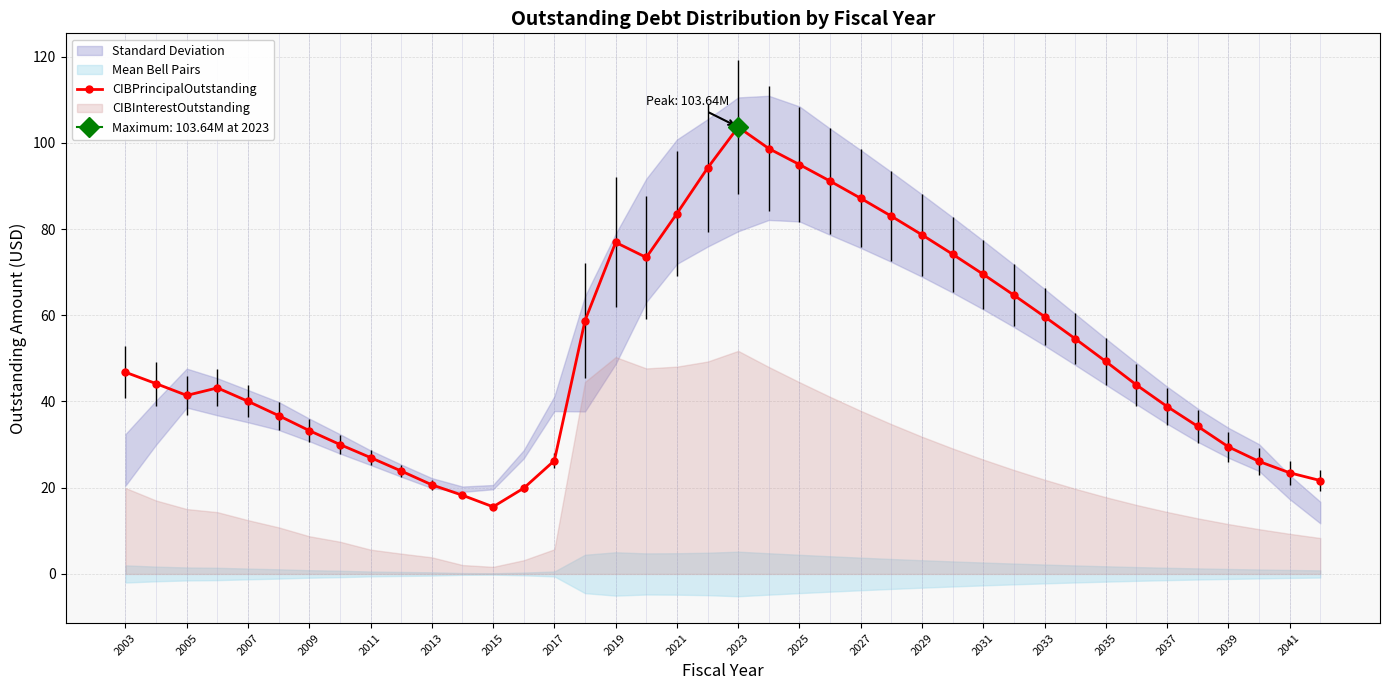

Is it true that CIBPrincipalOutstanding equals 7.2 at 2015?

False